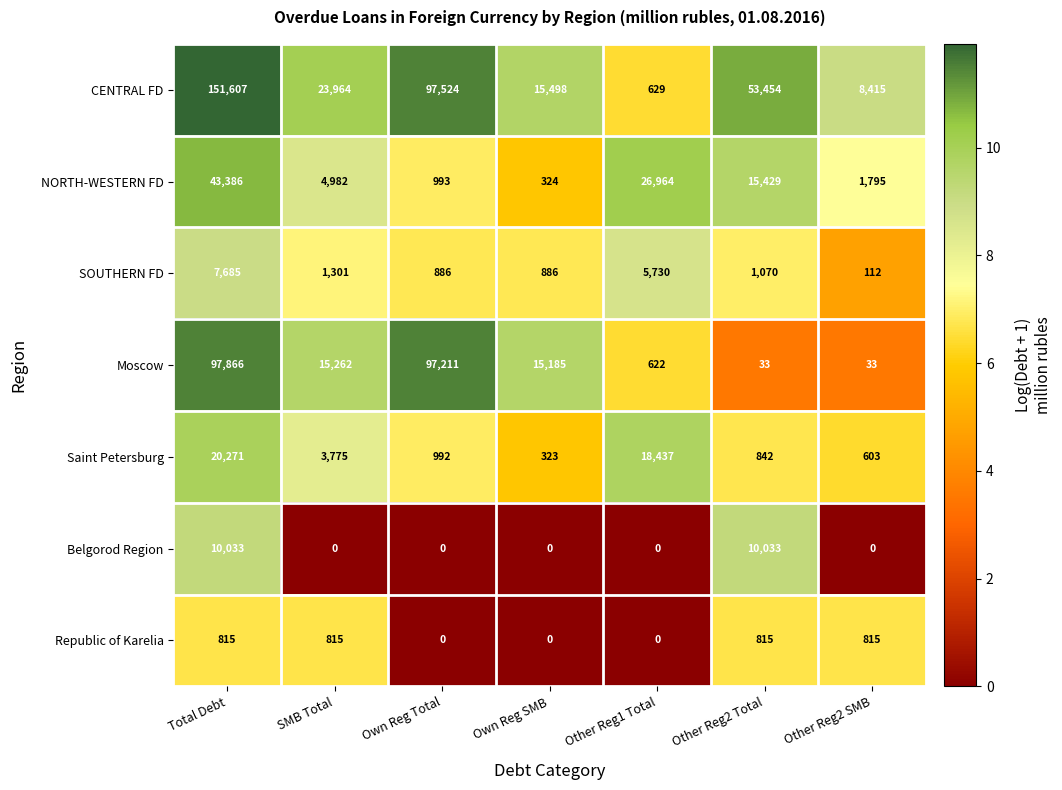

At Total Debt, list the series in order from largest to smallest.

CENTRAL FD, Moscow, NORTH-WESTERN FD, Saint Petersburg, Belgorod Region, SOUTHERN FD, Republic of Karelia